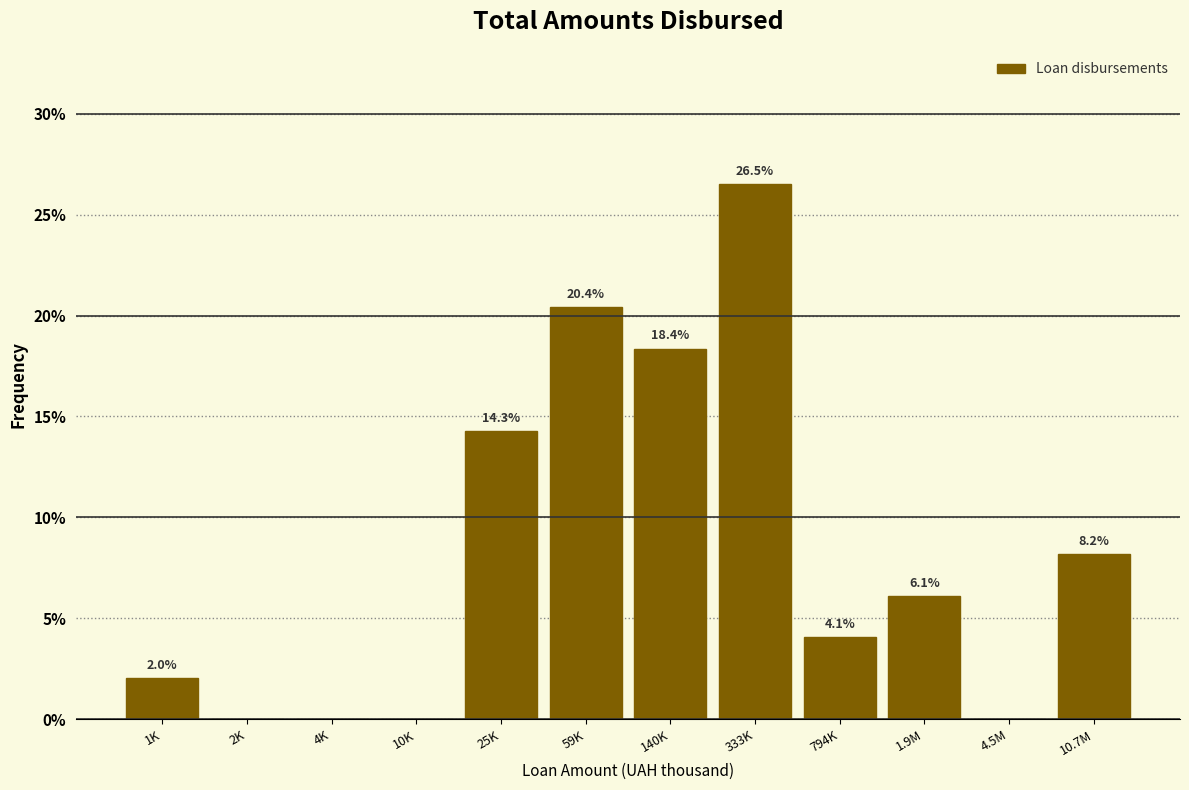

Reading left to right, list all the values displayed in this chart.

1K=2.0	2K=0.0	4K=0.0	10K=0.0	25K=14.3	59K=20.4	140K=18.4	333K=26.5	794K=4.1	1.9M=6.1	4.5M=0.0	10.7M=8.2